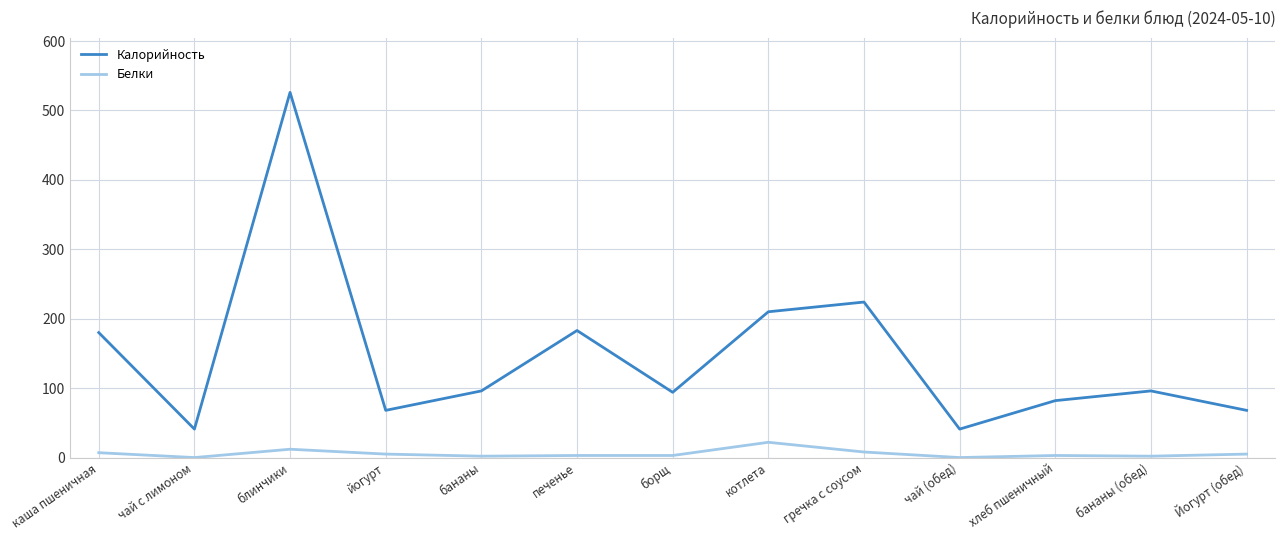

True or false: Белки and Калорийность intersect in this chart.

False